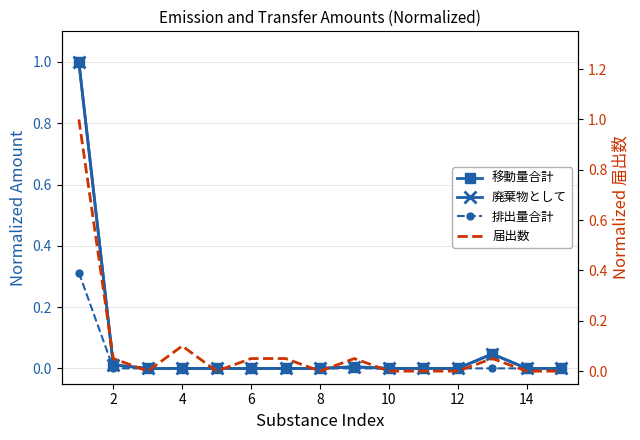

What is the sum of all 届出数 values?

1.4